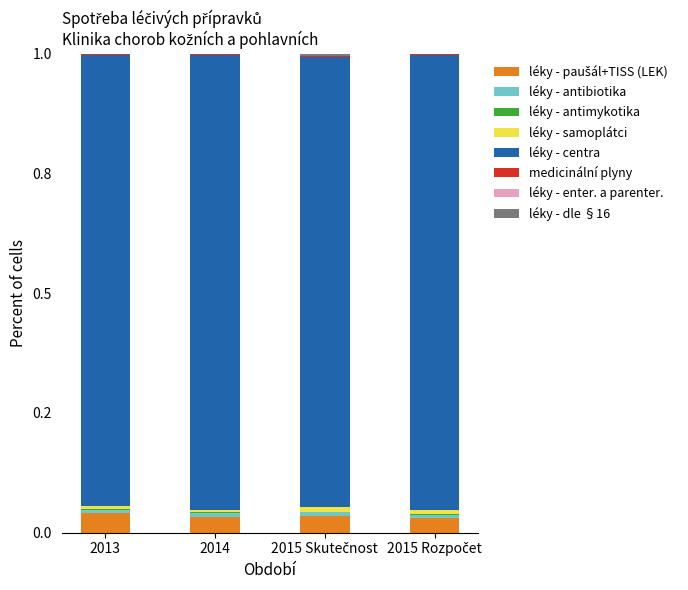

Is it true that léky - enter. a parenter. equals 0.0 at 2013?

True